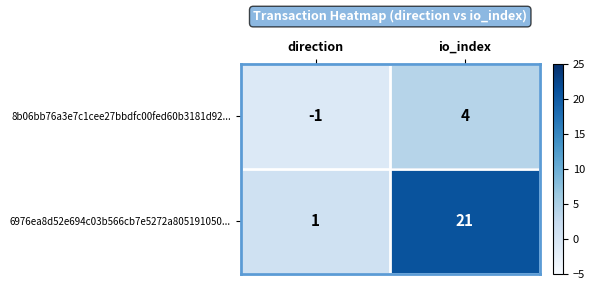

Is the value of 6976ea8d52e694c03b566cb7e5272a805191050... at io_index greater than the value of 8b06bb76a3e7c1cee27bbdfc00fed60b3181d92... at direction?

Yes